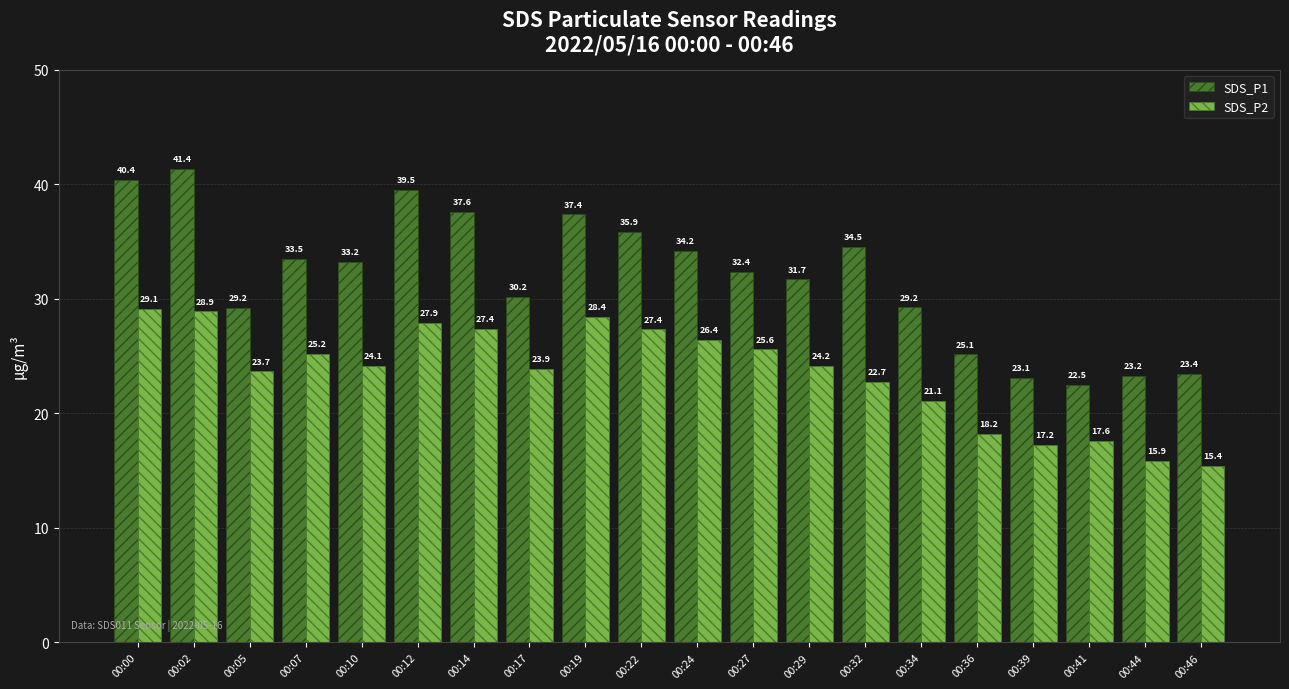

True or false: SDS_P1 has a value of 33.5 at 00:07.

True